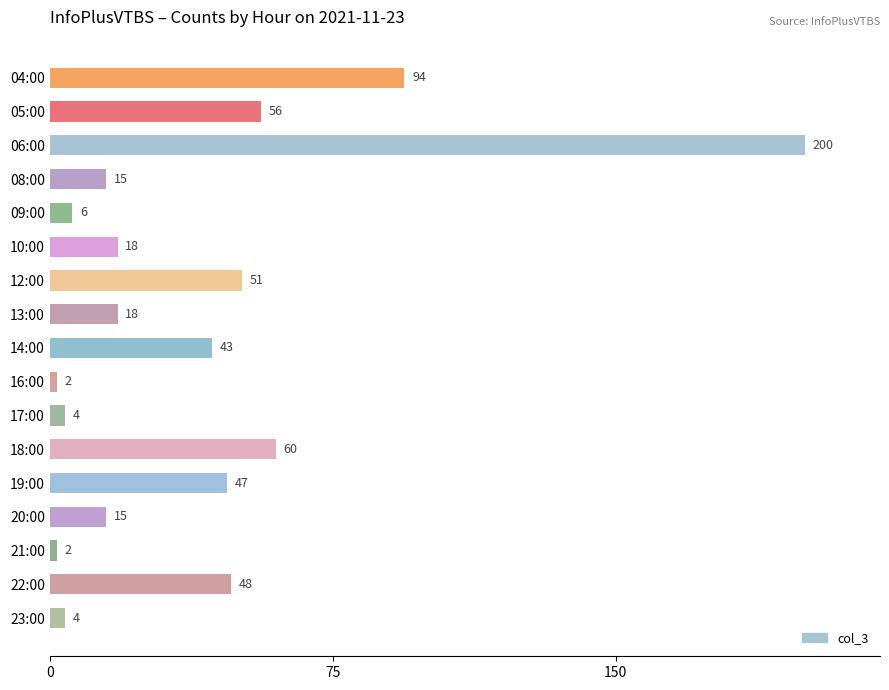

Reading top to bottom, what are all the values shown in this chart?

04:00=94	05:00=56	06:00=200	08:00=15	09:00=6	10:00=18	12:00=51	13:00=18	14:00=43	16:00=2	17:00=4	18:00=60	19:00=47	20:00=15	21:00=2	22:00=48	23:00=4